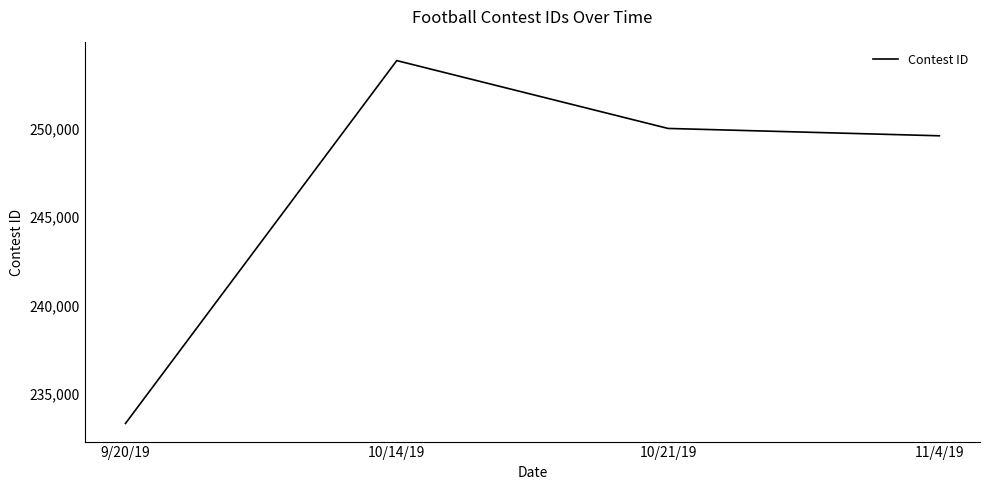

Reading left to right, list all the values displayed in this chart.

233325	253861	250021	249605